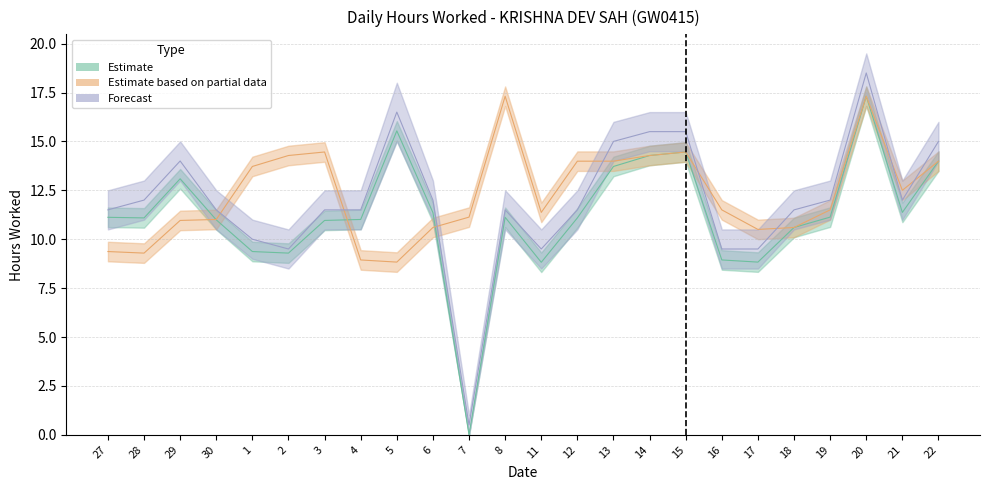

Read the Forecast value at 6.

12.0